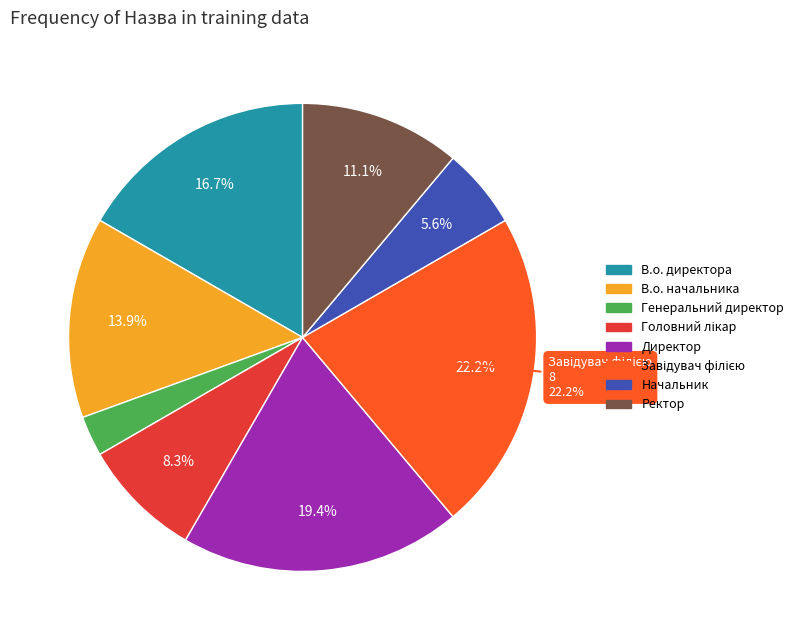

Does Директор represent more than half of the total?

No